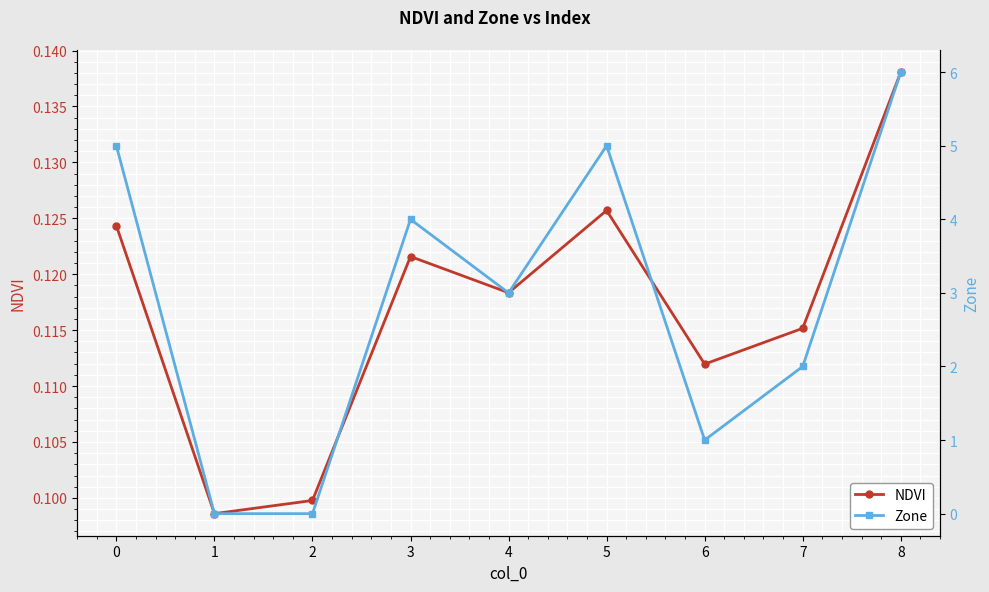

The value of NDVI at 2 is 0.1. True or false?

True